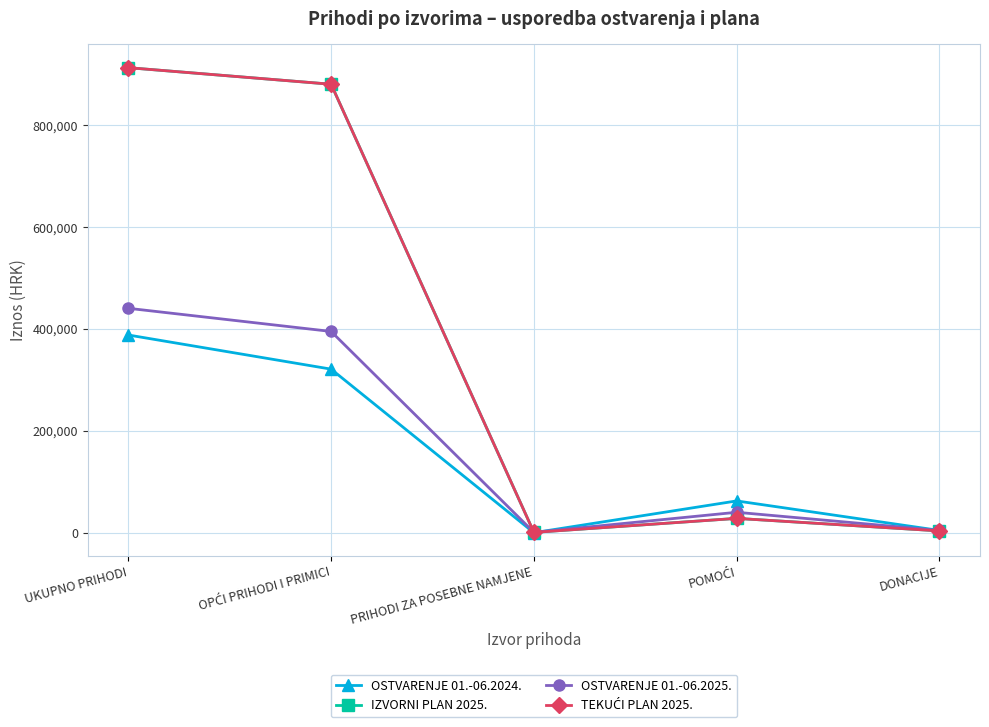

At which category does the chart reach its minimum across all series?

PRIHODI ZA POSEBNE NAMJENE